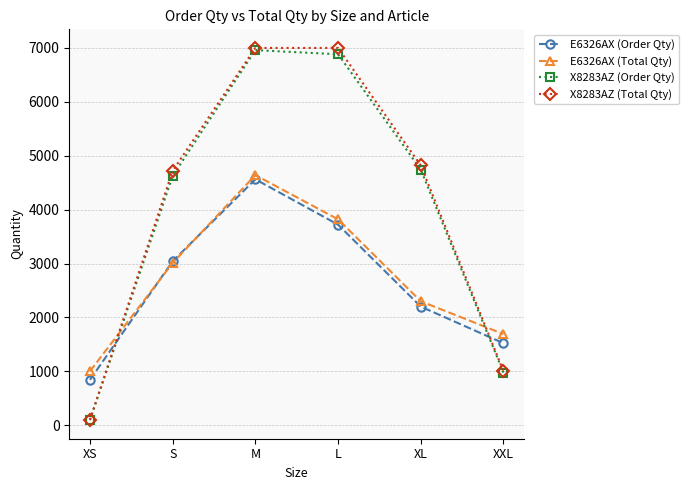

How many values in the E6326AX (Total Qty) series are below 3010?

3